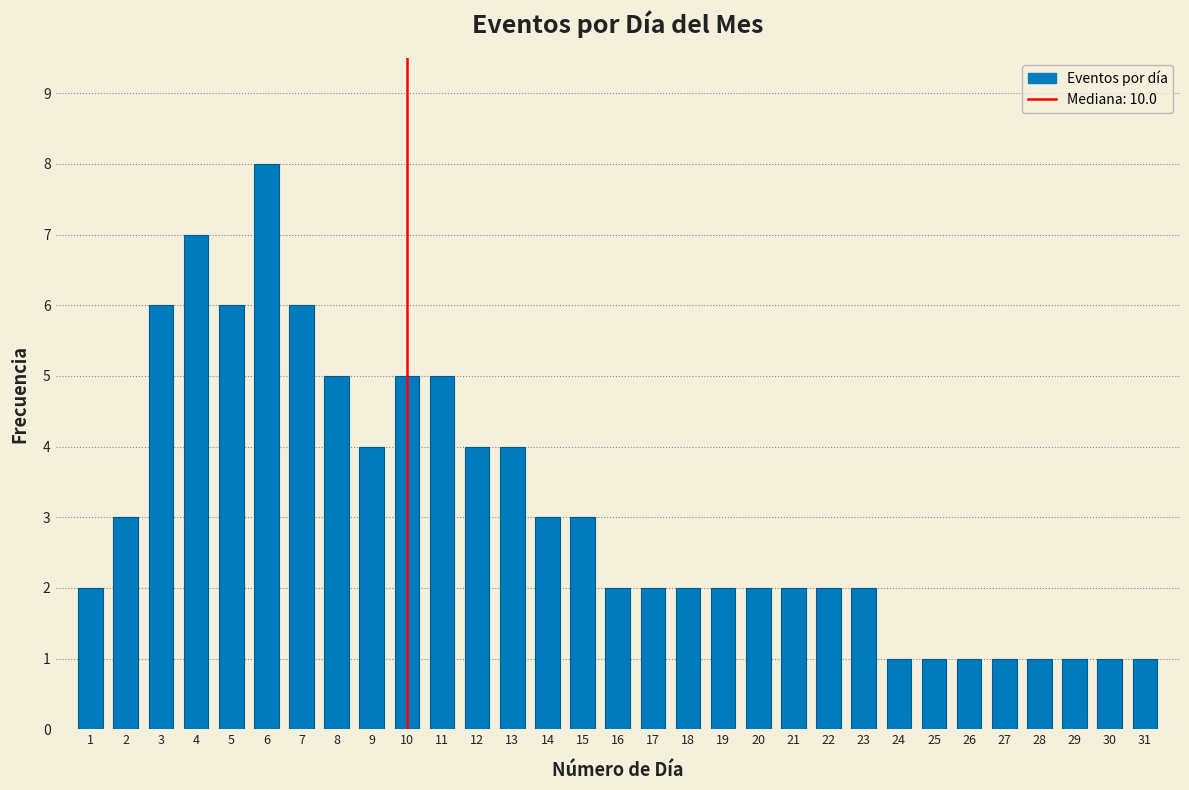

The value at 14 is 3. True or false?

True